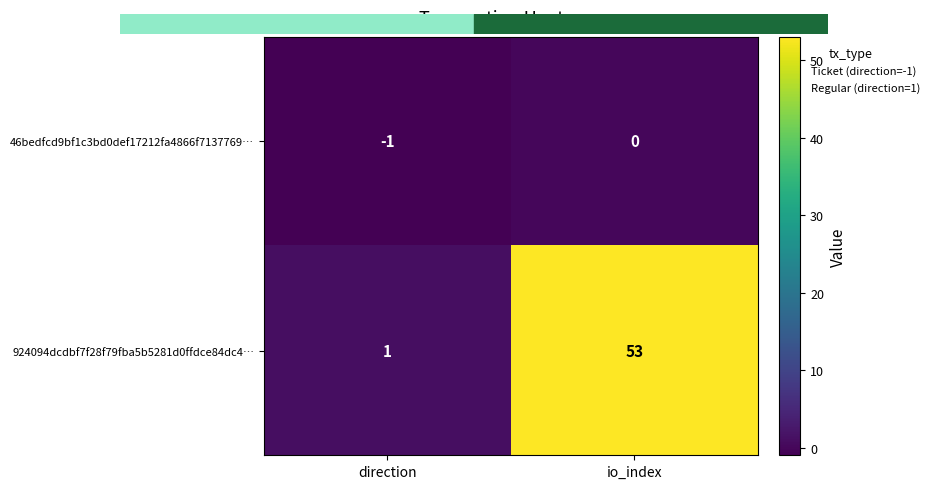

Reading right to left, transcribe all the data shown in this chart.

46bedfcd9bf1c3bd0def17212fa4866f7137769…: io_index=0	direction=-1
924094dcdbf7f28f79fba5b5281d0ffdce84dc4…: io_index=53	direction=1